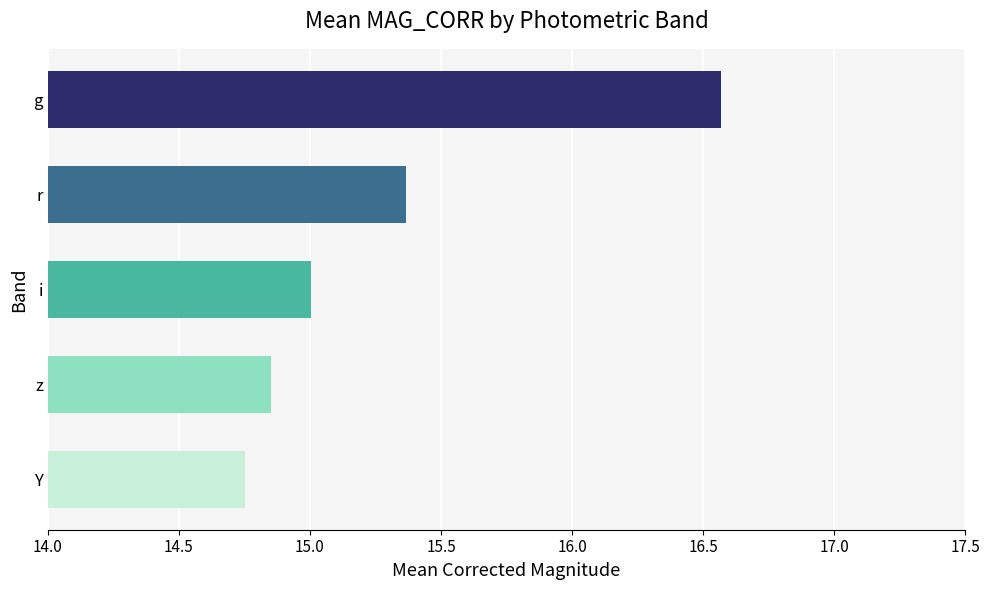

What is the maximum value shown in the chart?

16.6